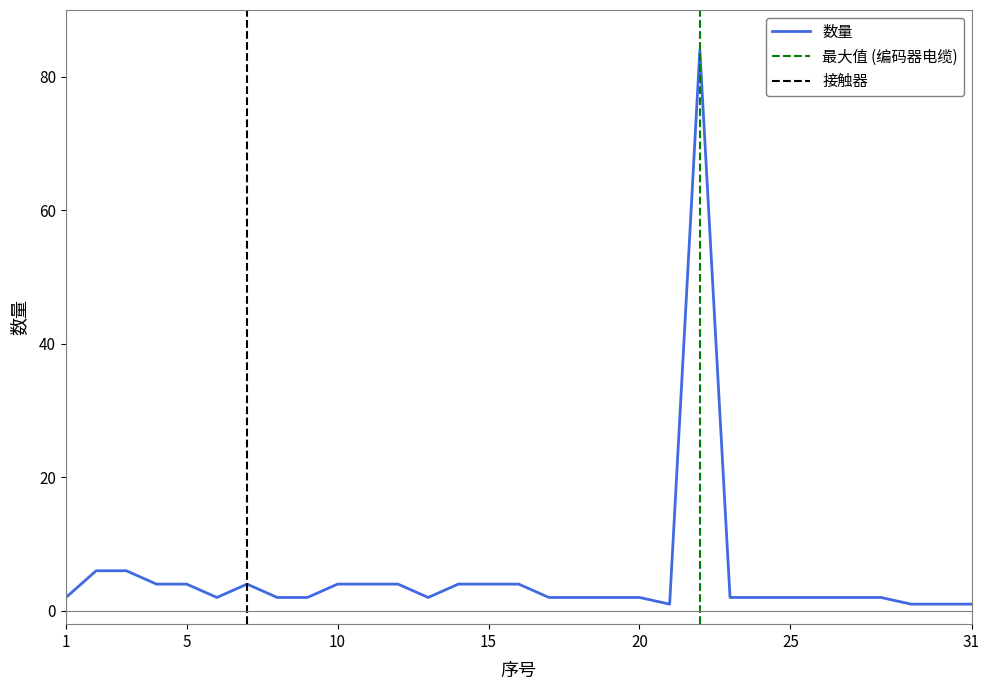

True or false: the data shows 1 at 21.

True